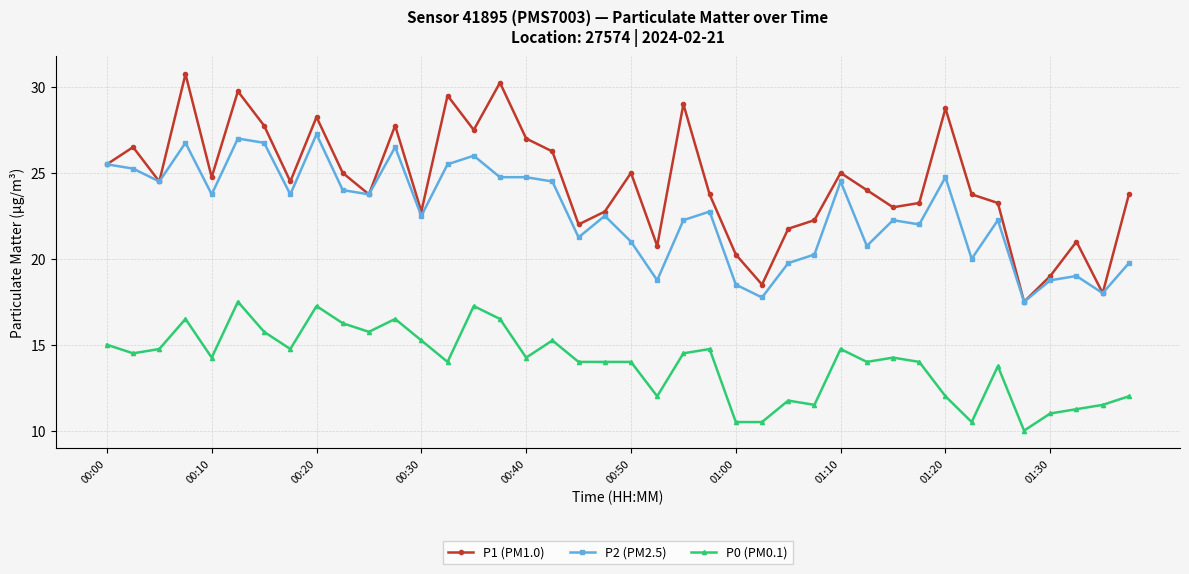

Which series has the widest spread of values?

P1 (PM1.0)